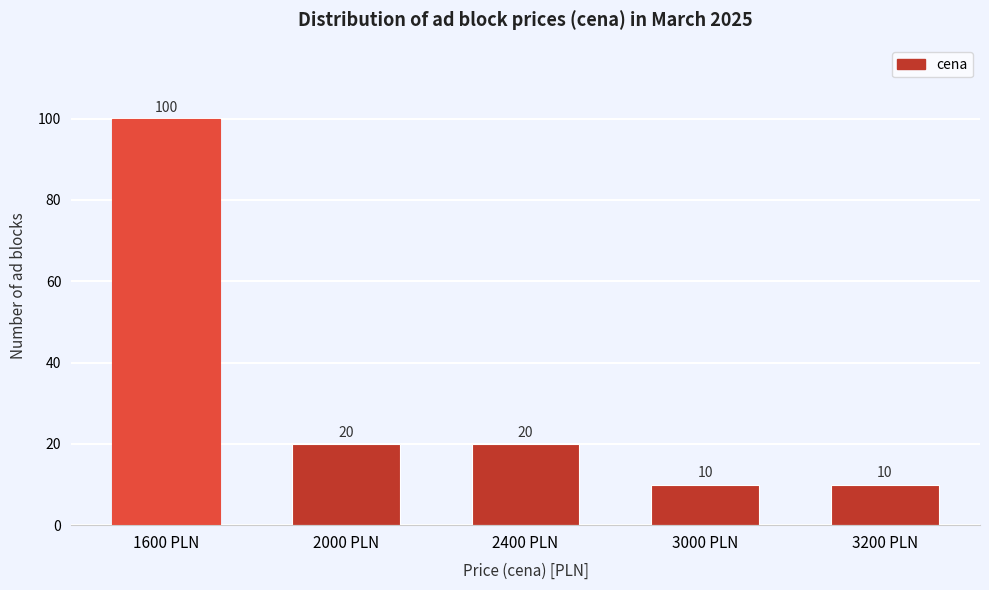

Reading left to right, what are all the values shown in this chart?

100	20	20	10	10